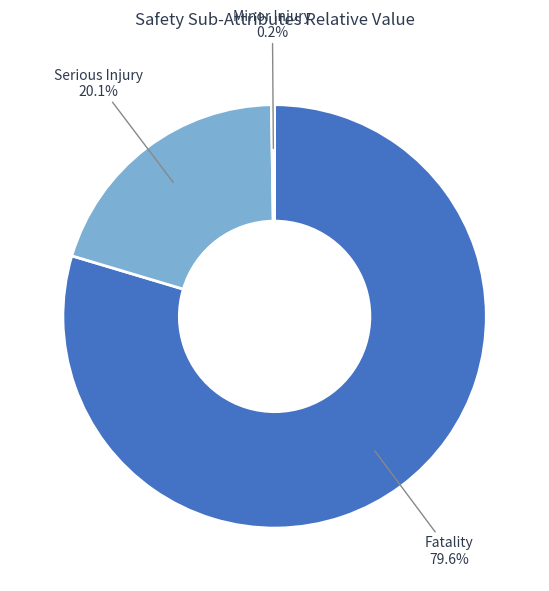

Is there any slice that represents more than half of the pie?

Yes